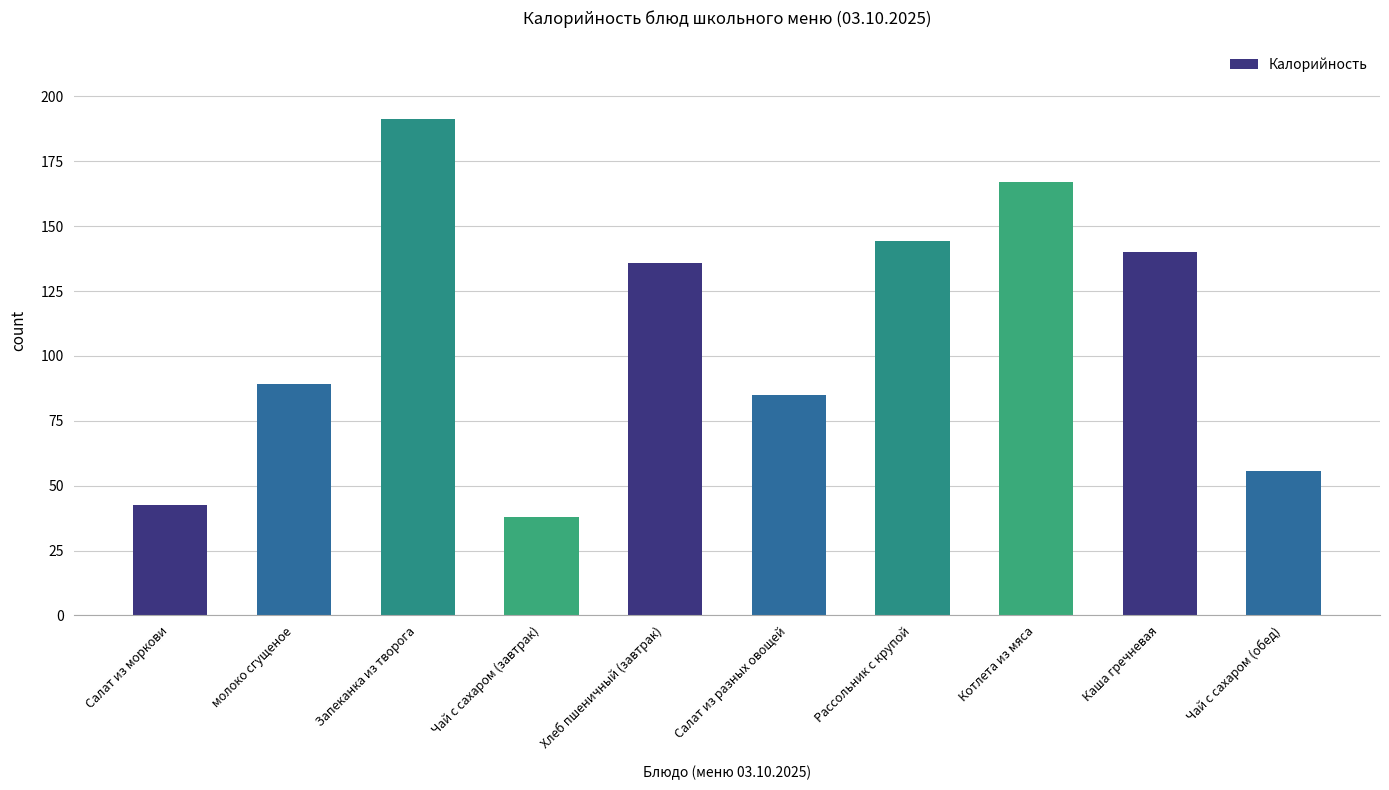

The value at Хлеб пшеничный (завтрак) is 136.0. True or false?

True